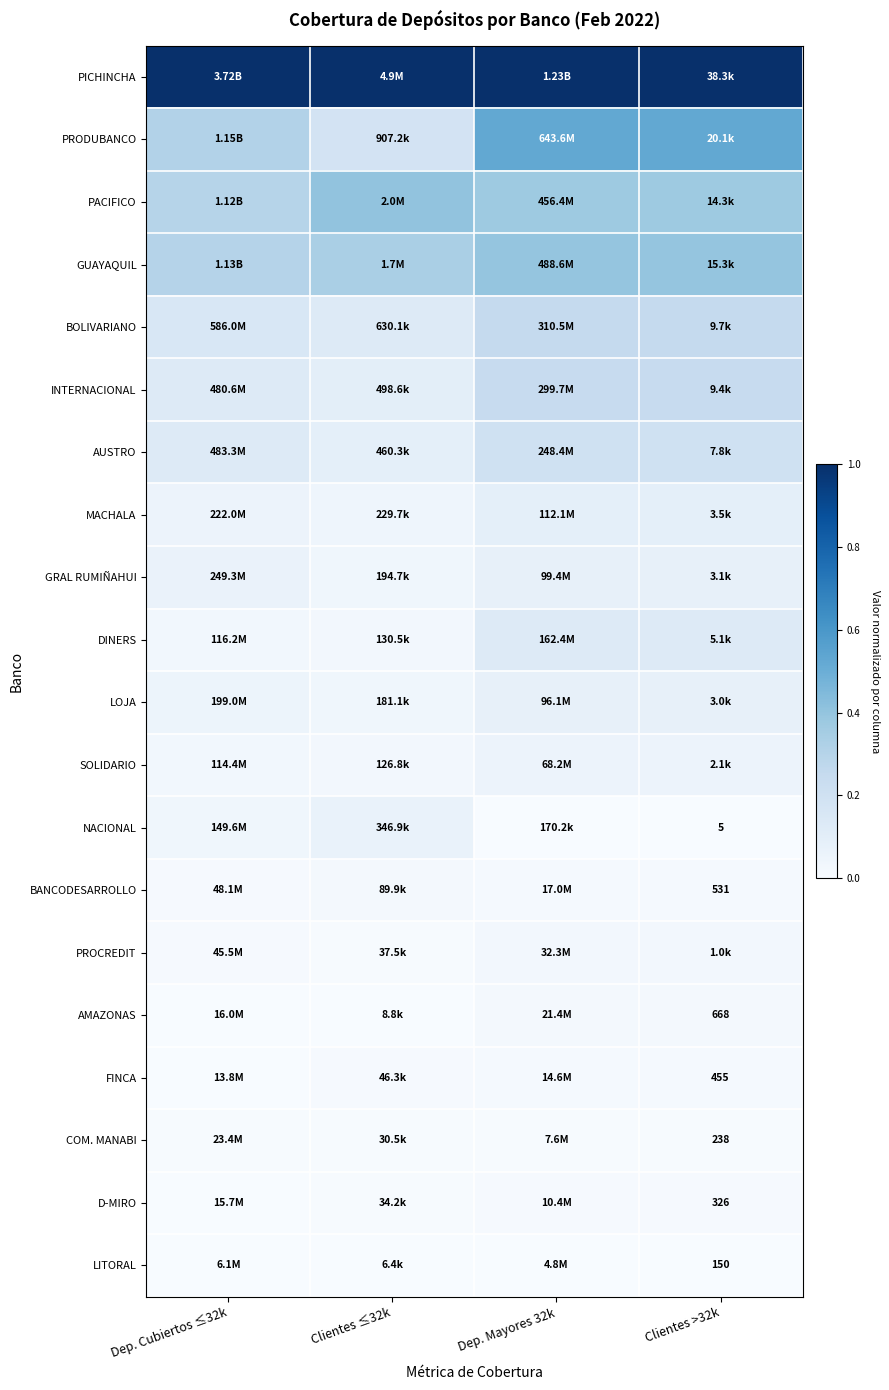

What is the average value of the PICHINCHA series?

1.0